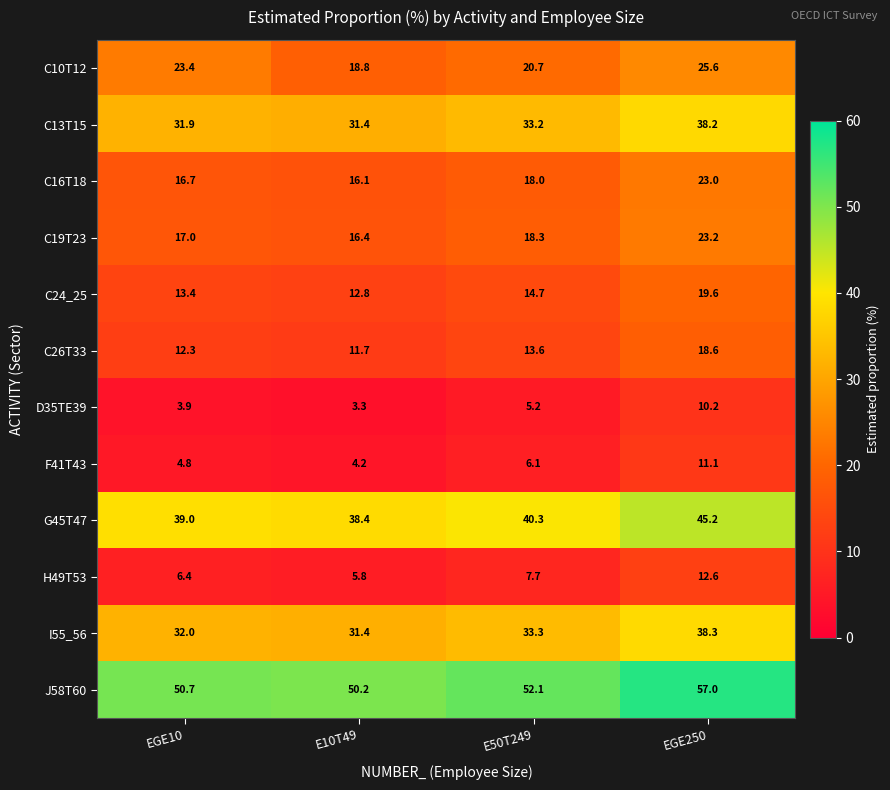

At which category is the sum across all series the highest?

EGE250